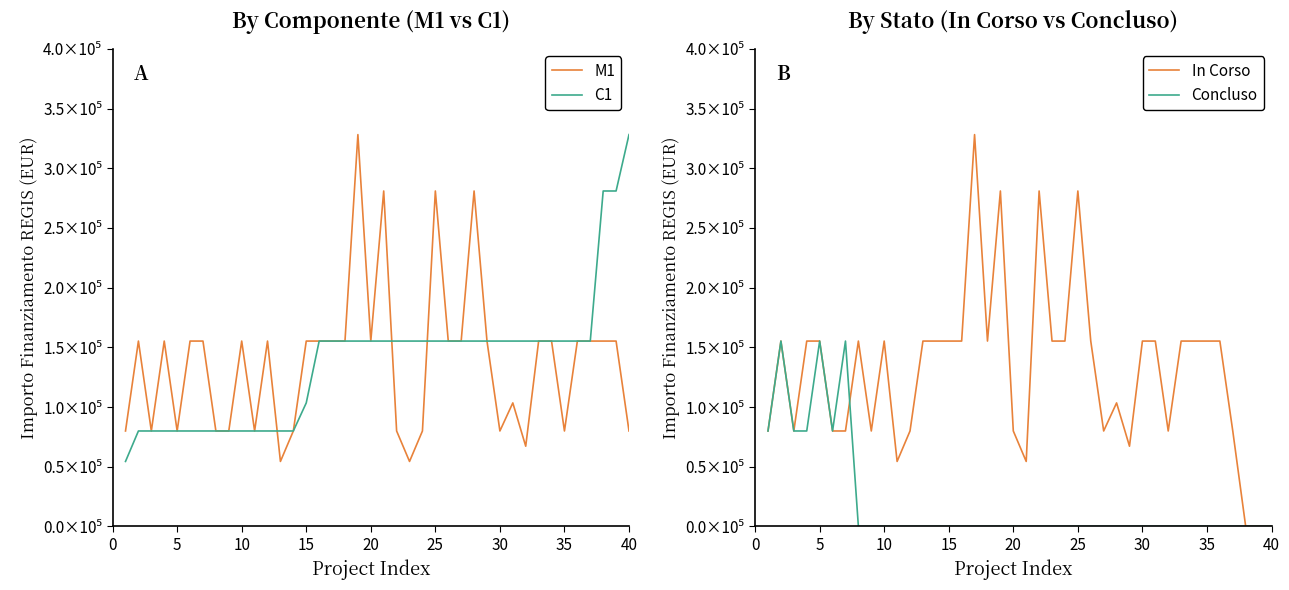

How many values in the Concluso series exceed 0?

7